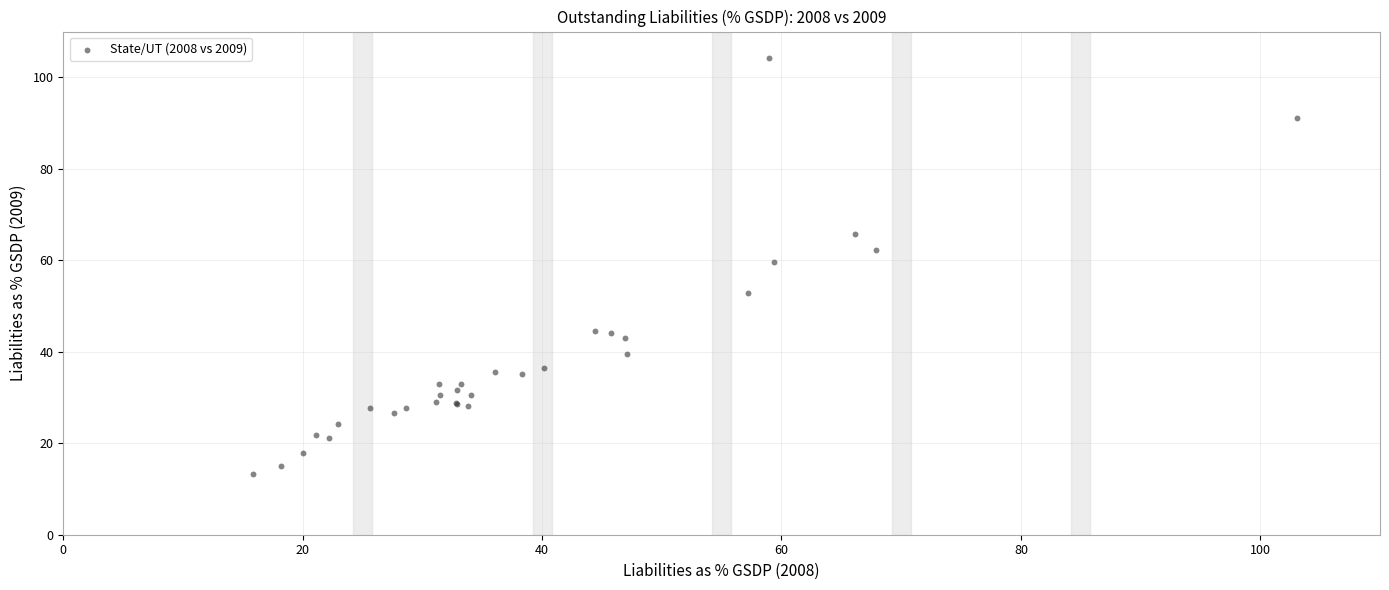

What Y value in the scatter plot is closest to 58?

59.7